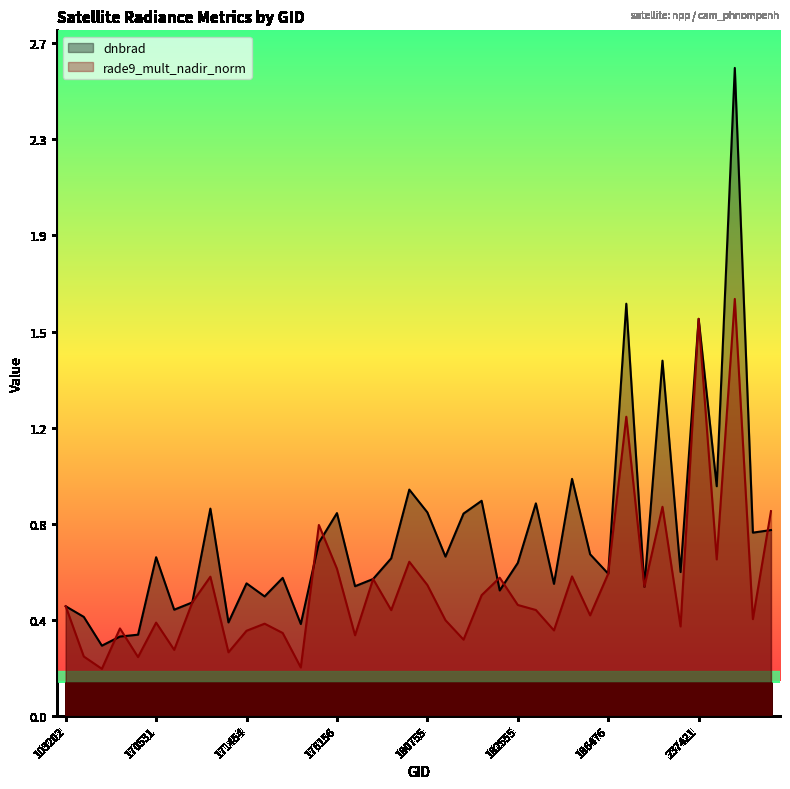

What is the value of the dnbrad point at the 14th from the left?

0.4